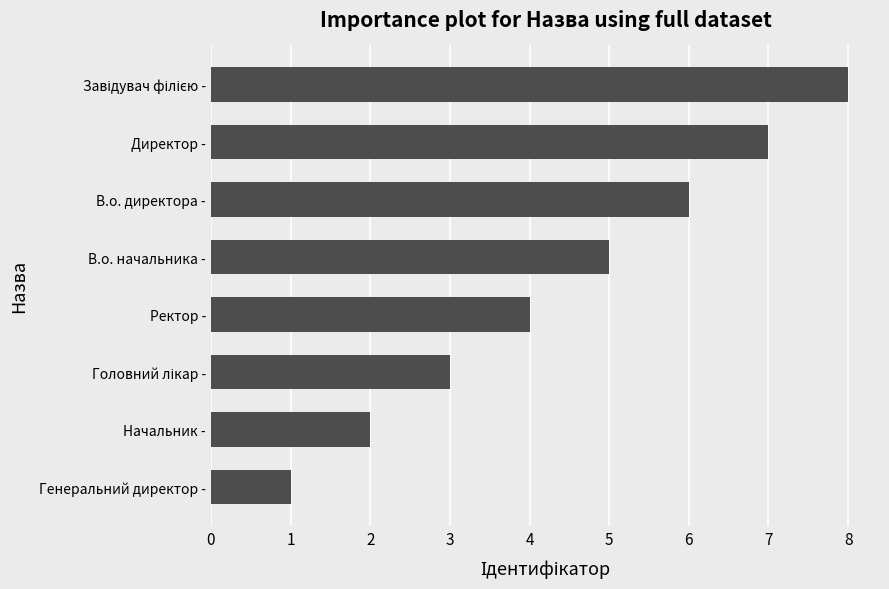

Where is the data nearest to the value 4?

Ректор -